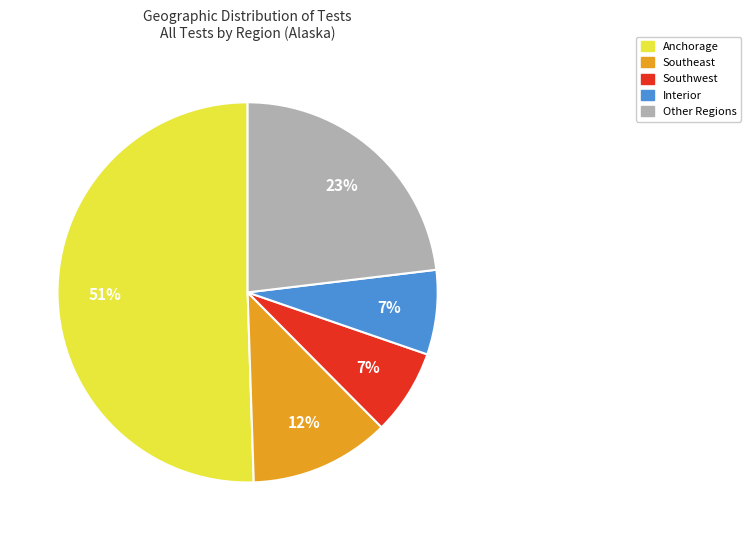

Is there a majority slice in this chart?

Yes